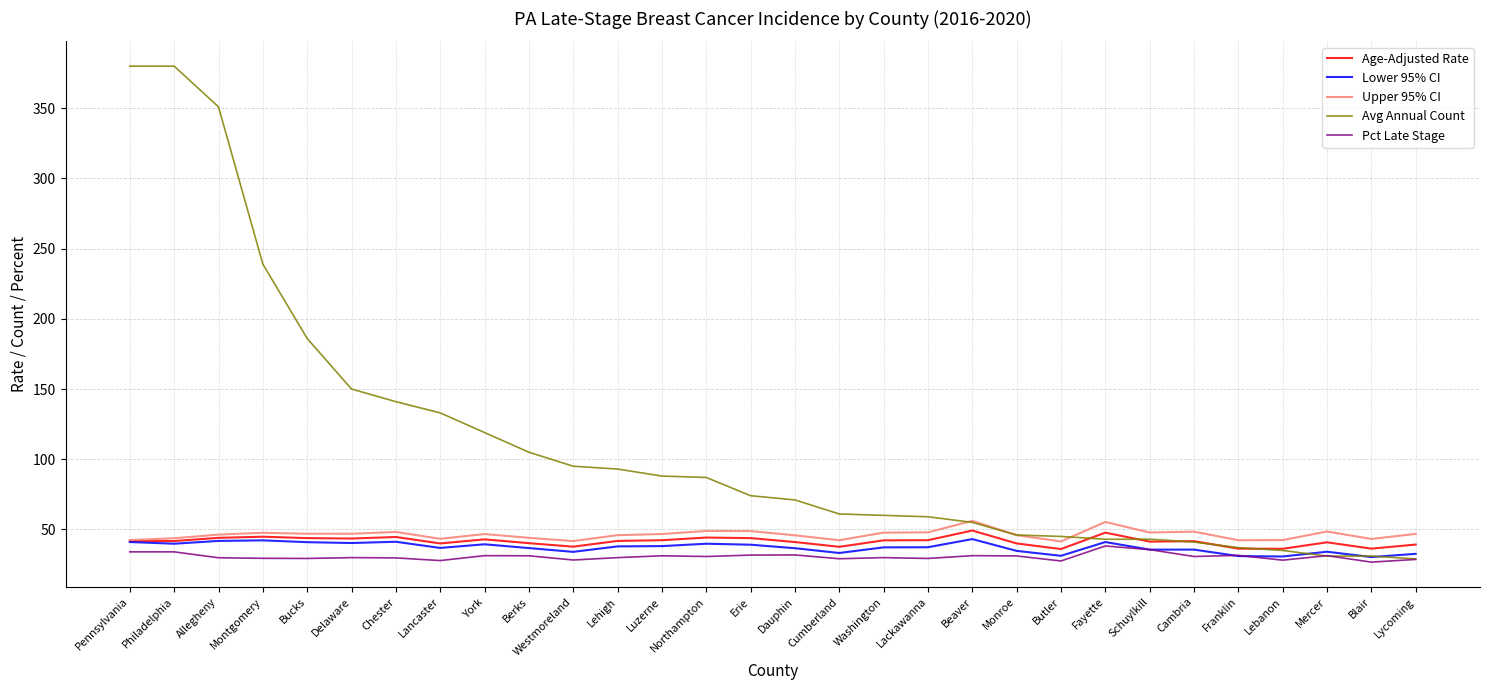

List the series in order of their peak value, highest first.

Avg Annual Count, Upper 95% CI, Age-Adjusted Rate, Lower 95% CI, Pct Late Stage